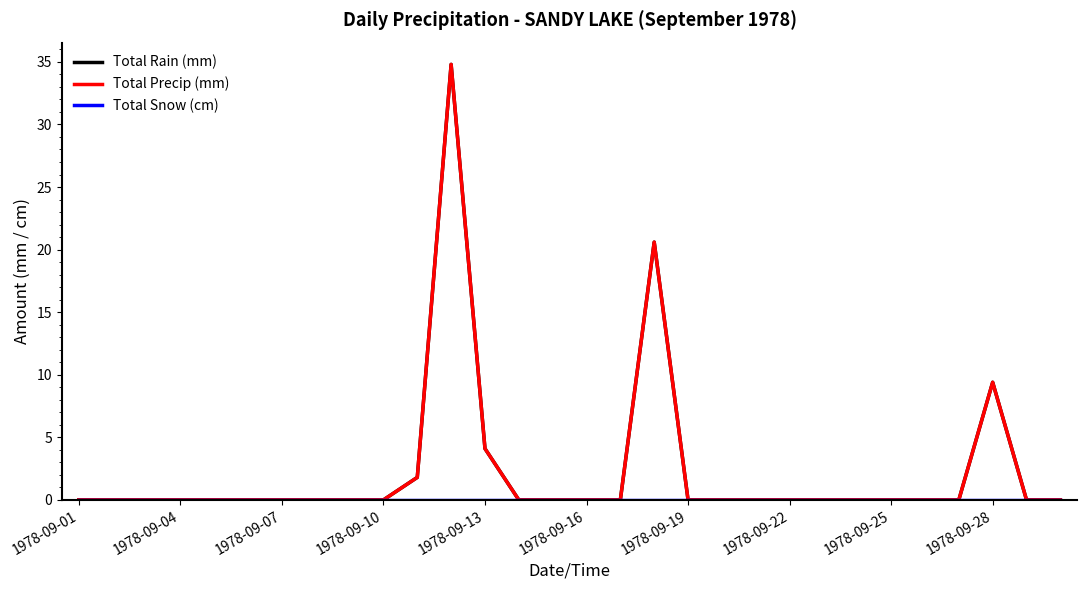

True or false: Total Precip (mm) and Total Snow (cm) intersect in this chart.

False